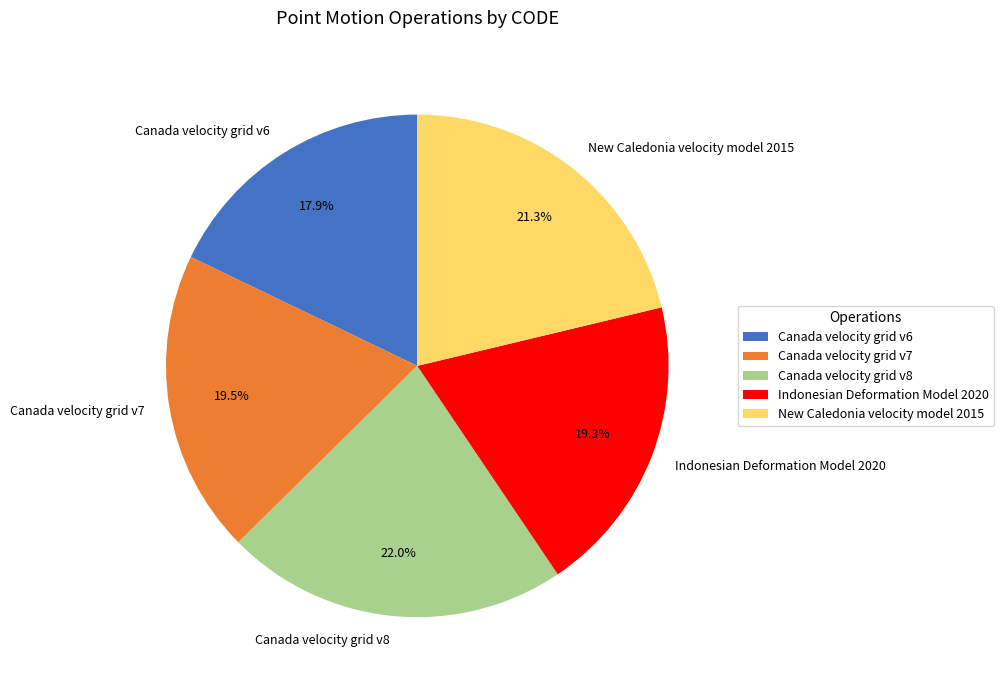

Which has a higher value, Canada velocity grid v6 or New Caledonia velocity model 2015?

New Caledonia velocity model 2015